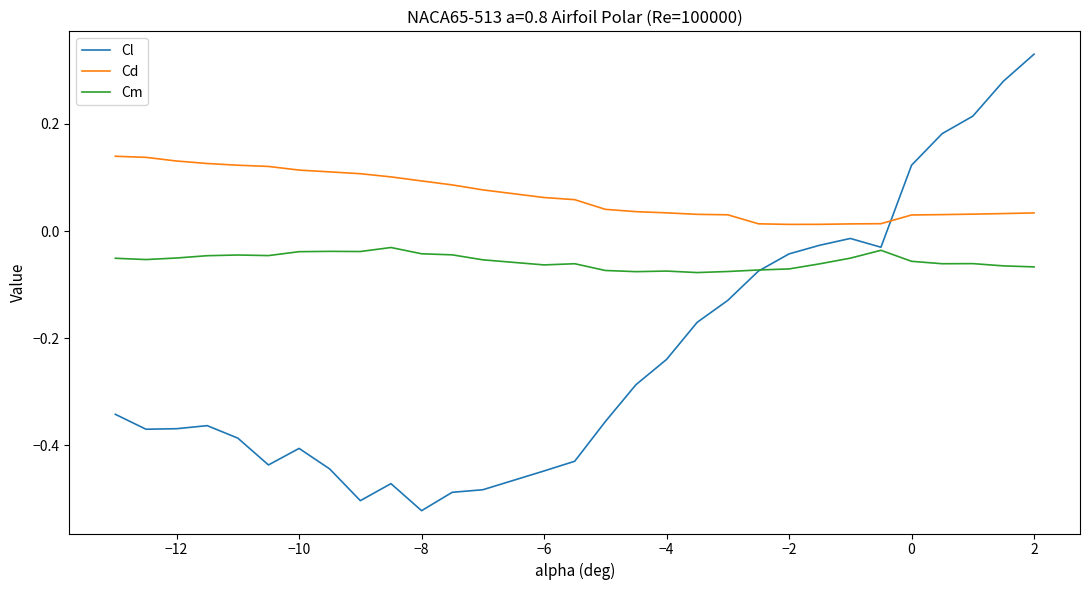

Is this an area chart (filled region under the line)?

No